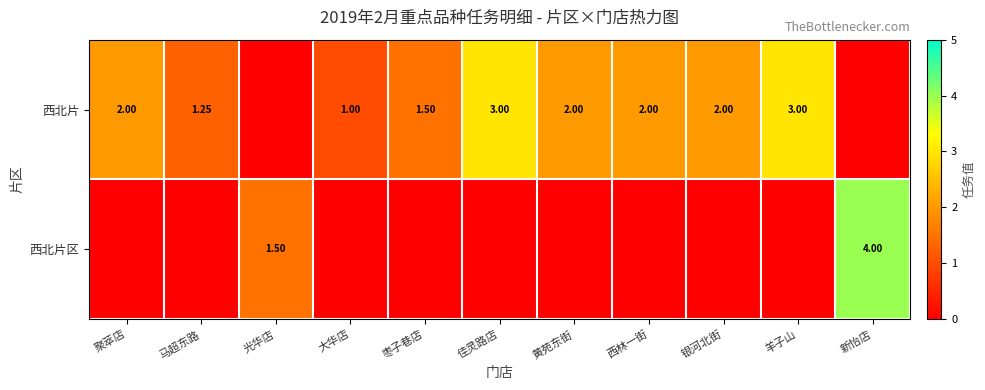

Rank the series at 聚萃店 from highest to lowest value.

西北片, 西北片区